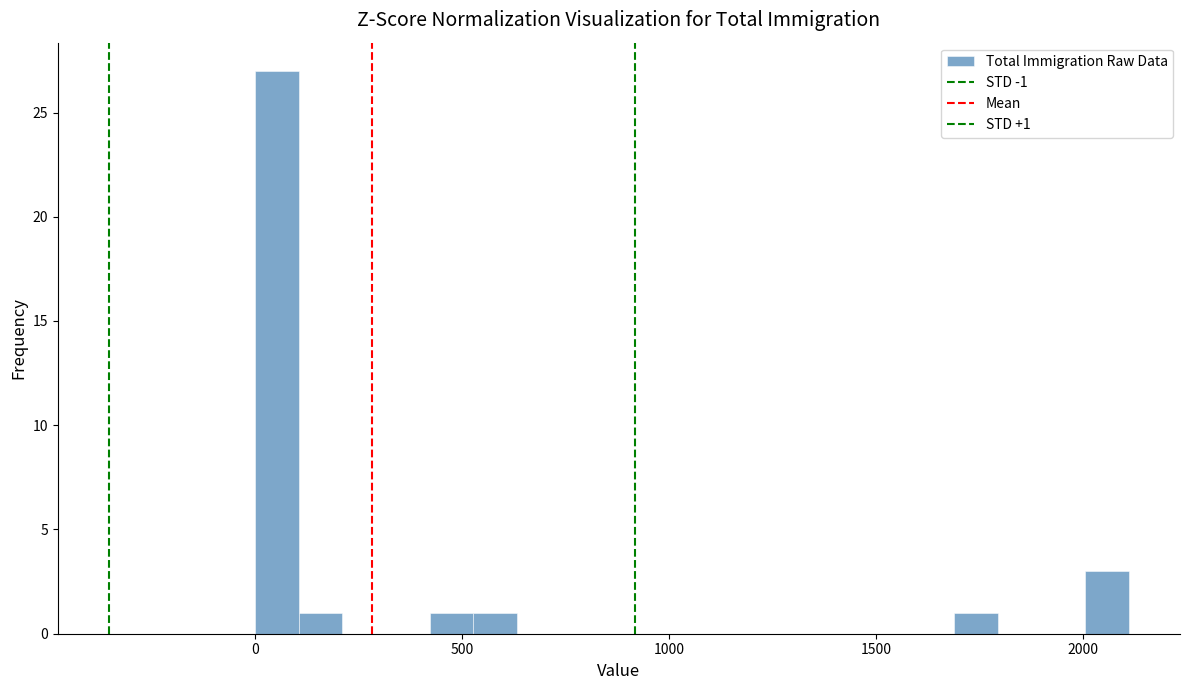

Around what value on the x-axis is the tallest bar? Give the approximate position of its centre, as read against the axis.

50